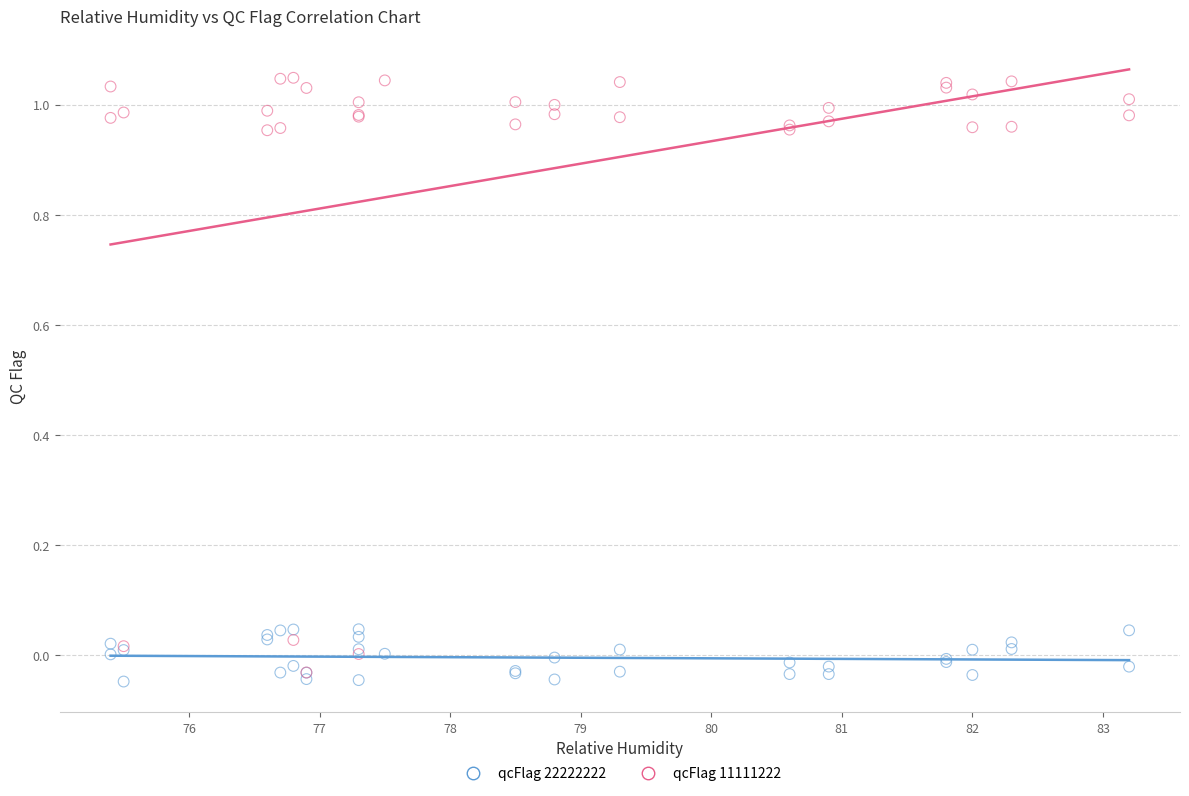

Which series reaches the minimum Y coordinate?

qcFlag 22222222